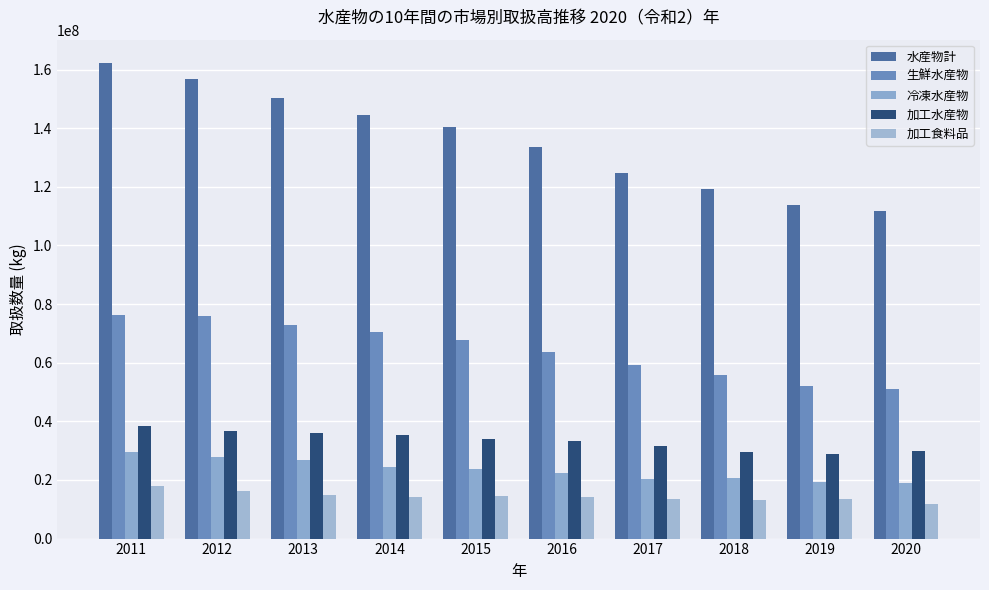

How many data points in 水産物計 are less than 140226329?

5